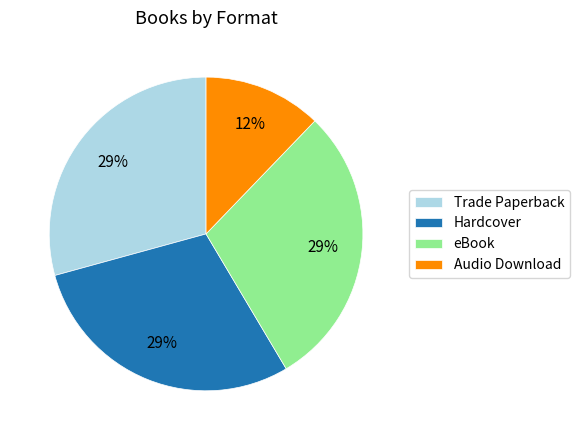

To the nearest percent, what is the difference between the eBook and Audio Download slice percentages?

17%